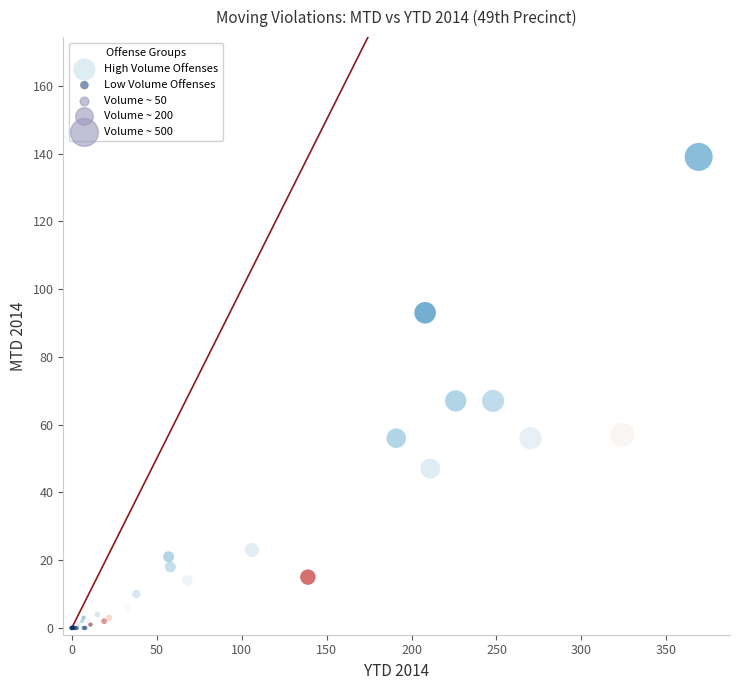

Which series contains the highest Y value?

High Volume Offenses